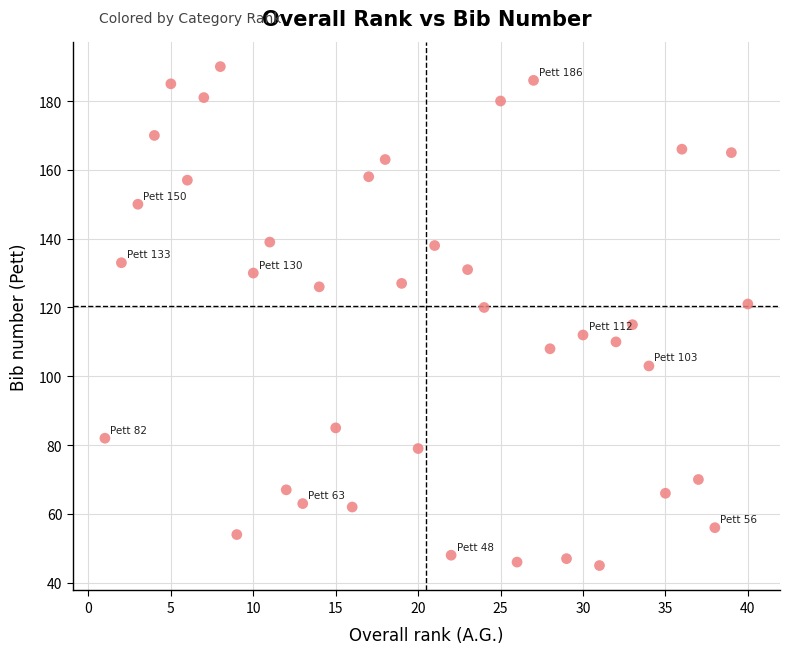

What is the range of Y values (max minus min)?

145